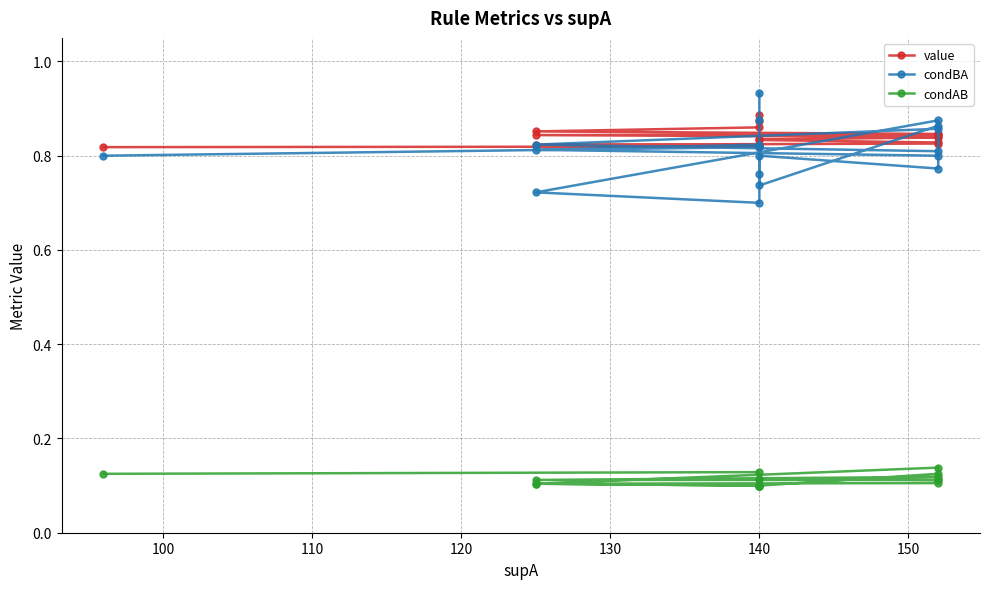

In condAB, how many points are higher than both neighbors (excluding endpoints)?

5